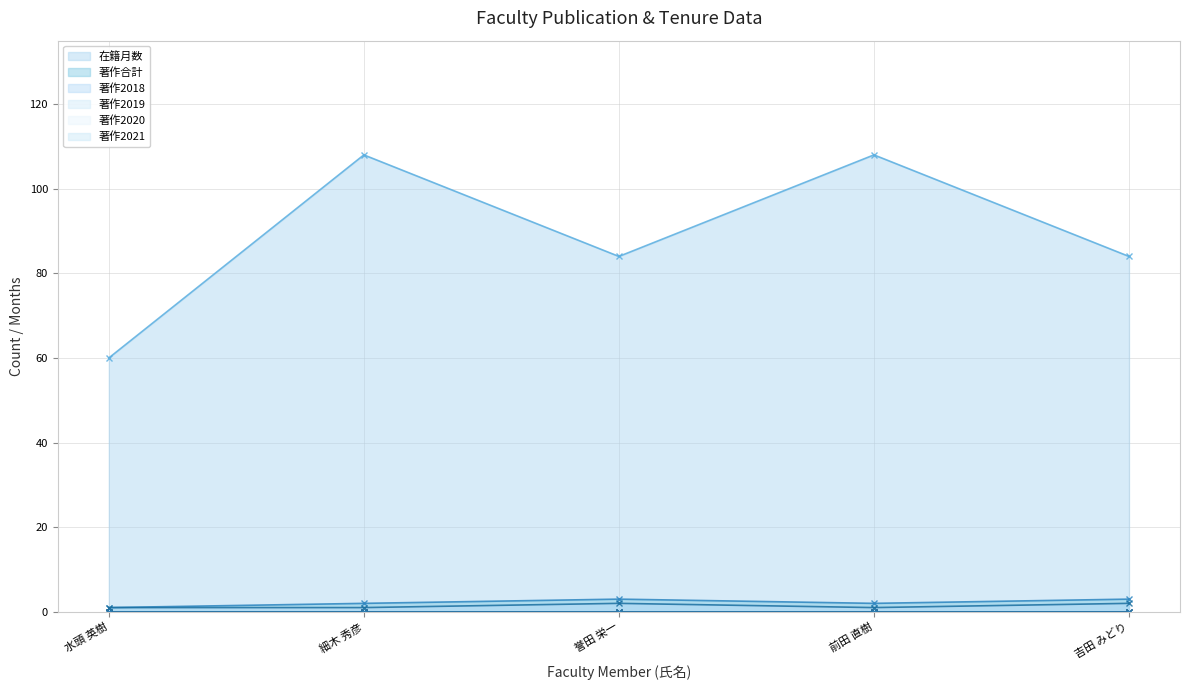

Where is the first local minimum for 著作2018?

前田 直樹